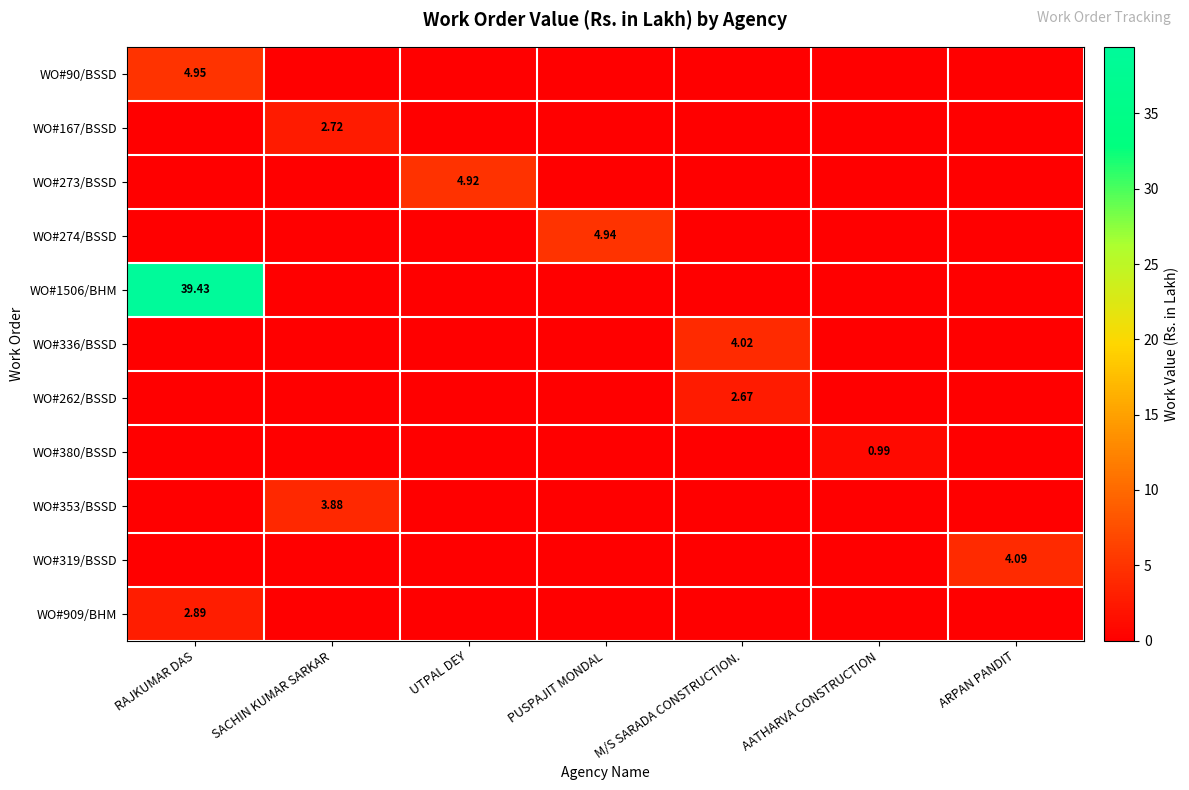

Between PUSPAJIT MONDAL and AATHARVA CONSTRUCTION, which is larger?

PUSPAJIT MONDAL